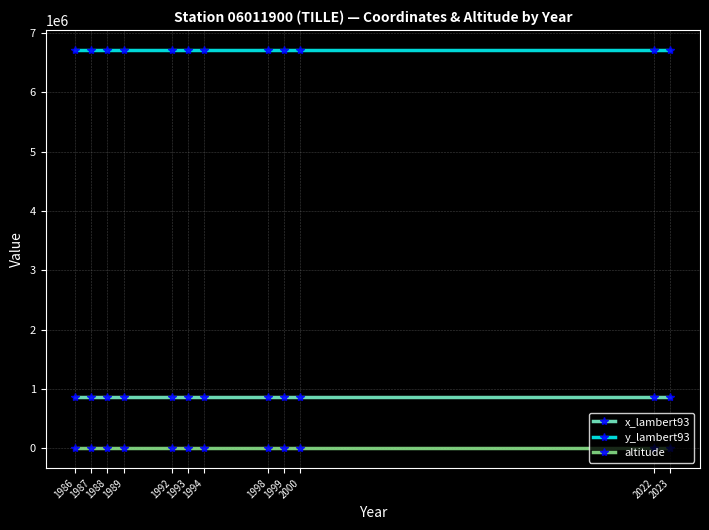

True or false: x_lambert93 and y_lambert93 intersect in this chart.

False